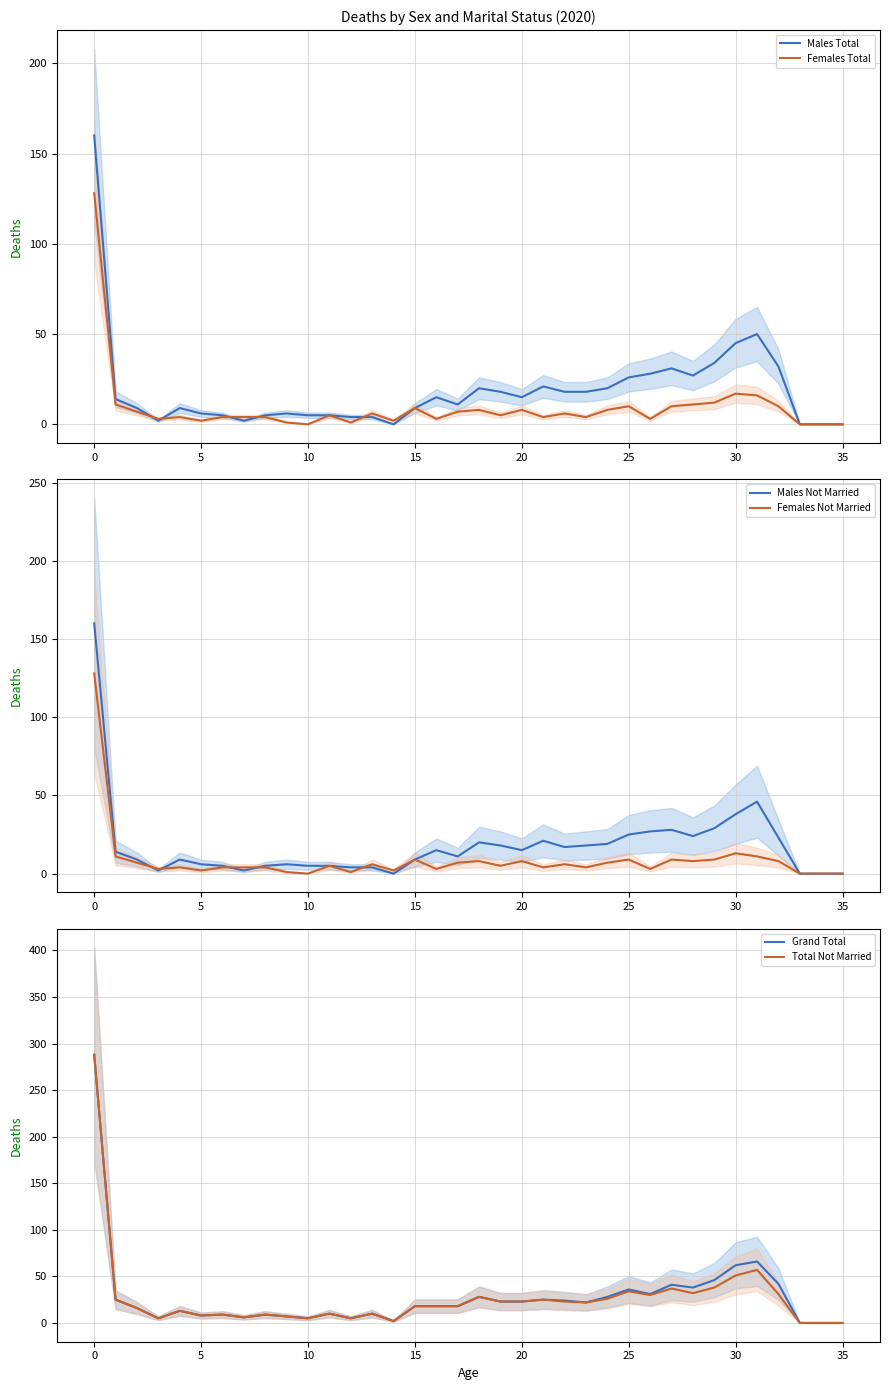

True or false: Females Total has a value of 16 at 15.

False